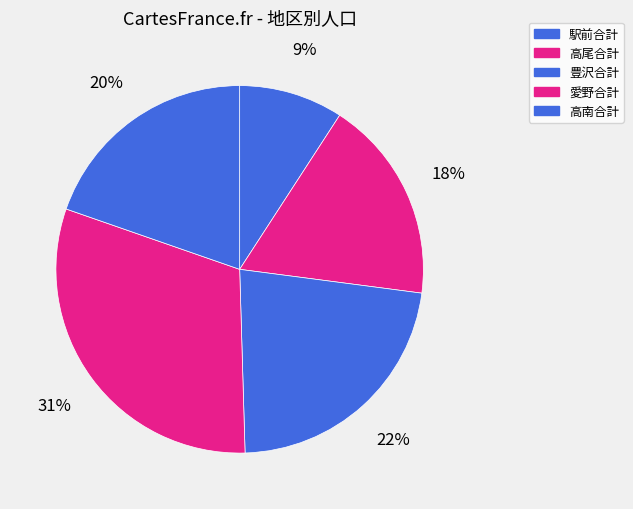

Combined, what portion of the pie is 高南合計 and 駅前合計?

28.8%